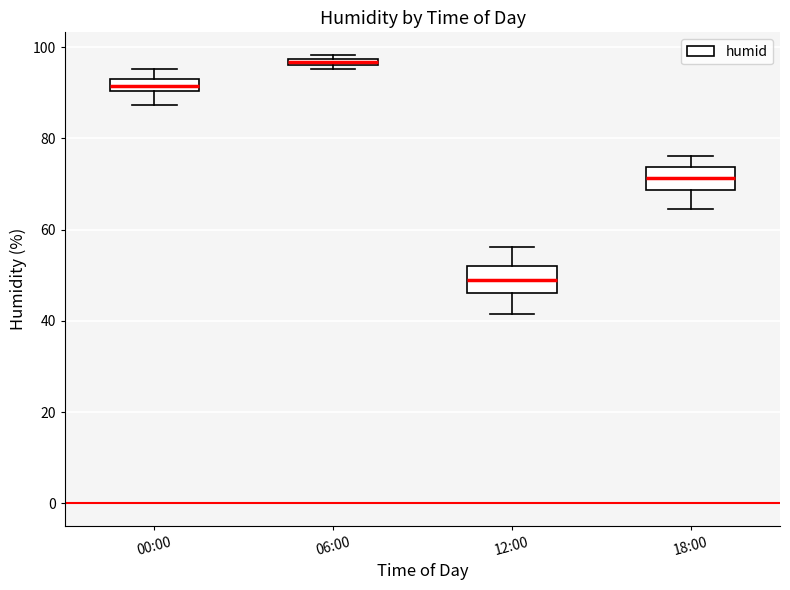

Which box's median line is the lowest?

12:00